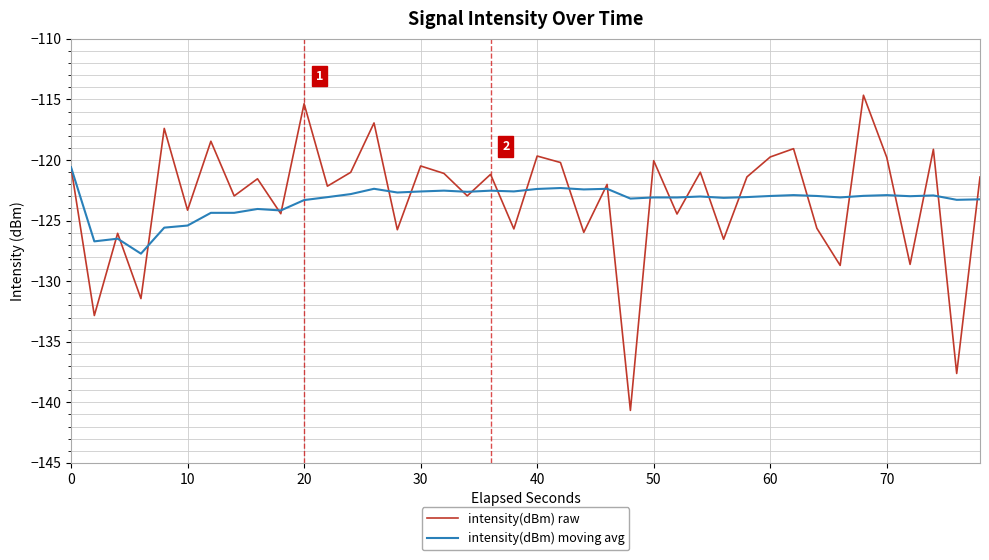

What is the sum of all intensity(dBm) moving avg values?

-4934.8